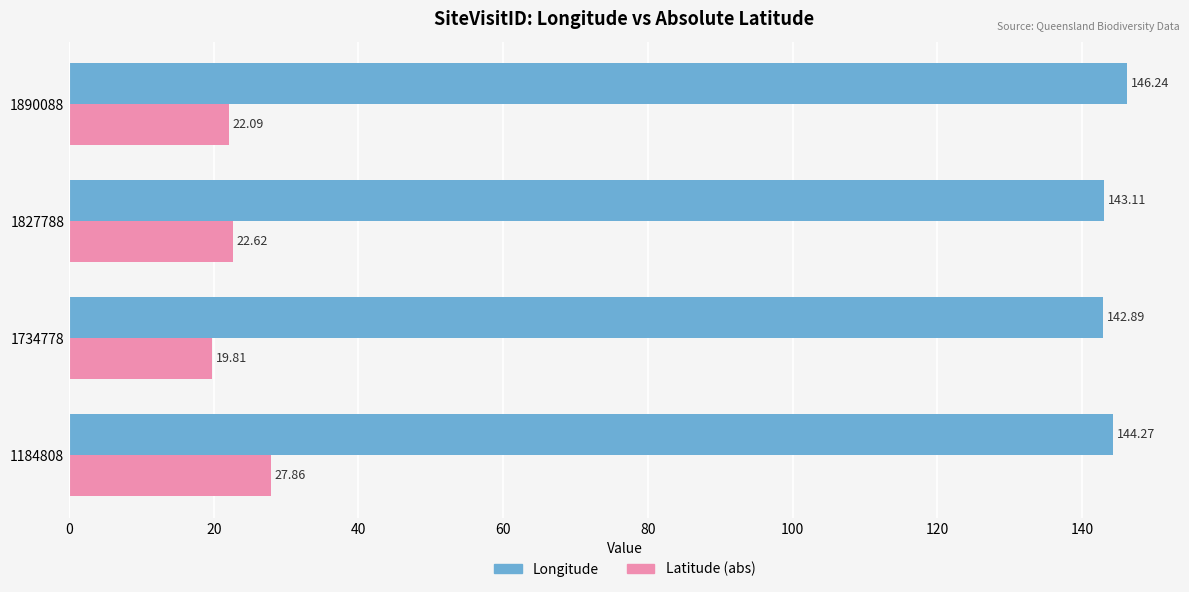

Which series has the largest total across all categories?

Longitude